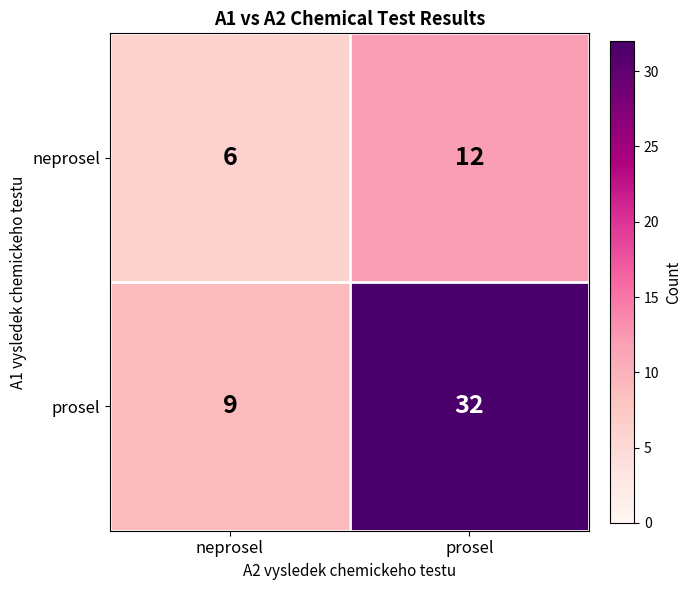

Is it true that prosel equals 9 at neprosel?

True